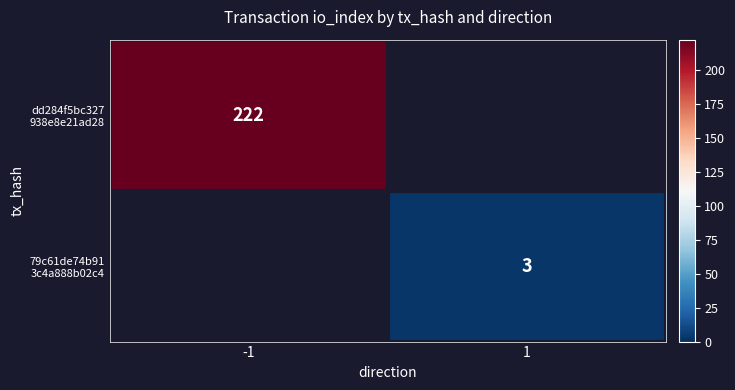

List the series in order of their overall mean, highest first.

dd284f5bc327 938e8e21ad28, 79c61de74b91 3c4a888b02c4